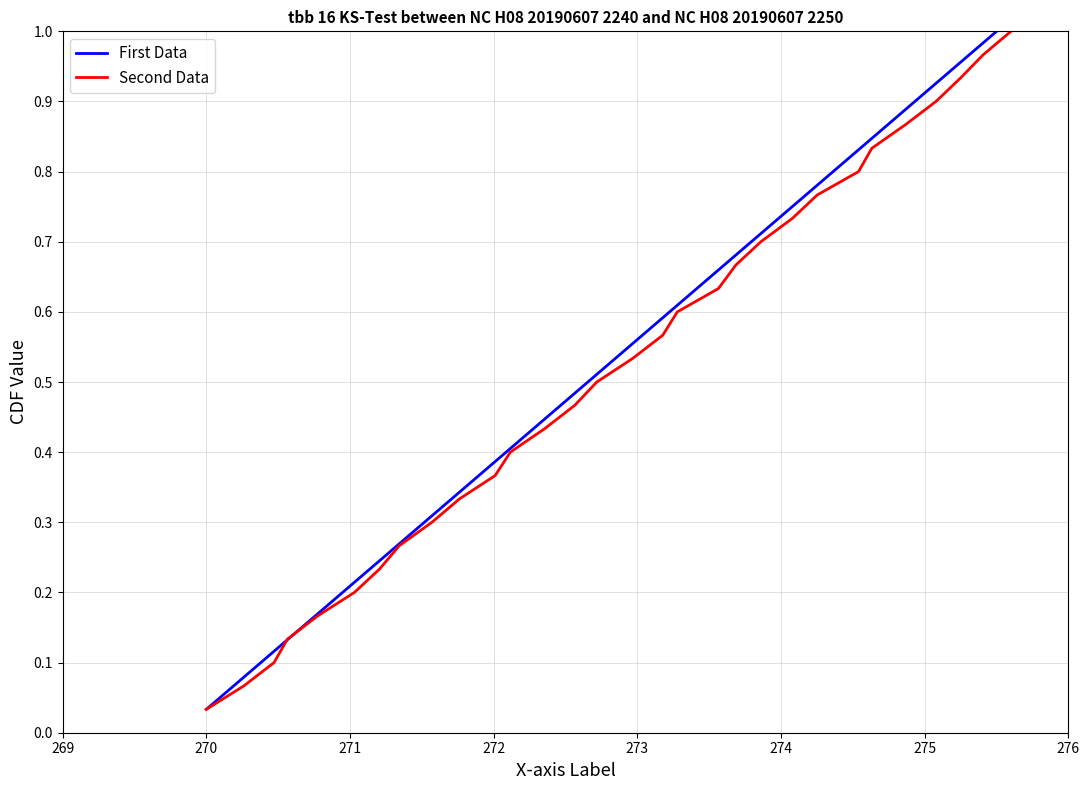

The Second Data series shows 0.8 at 13. True or false?

False